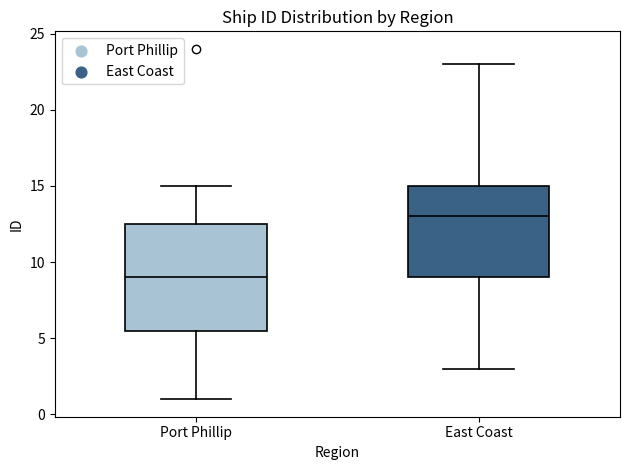

Reading left to right, read every box against the y-axis: the position of its median line, the range the box covers, and the ends of its whiskers. The values are not printed on the chart, so give them approximately, as read against the axis.

Port Phillip: median 9.0, box 5.5 to 12.5, whiskers 1.0 to 15.0
East Coast: median 13.0, box 9.0 to 15.0, whiskers 3.0 to 23.0